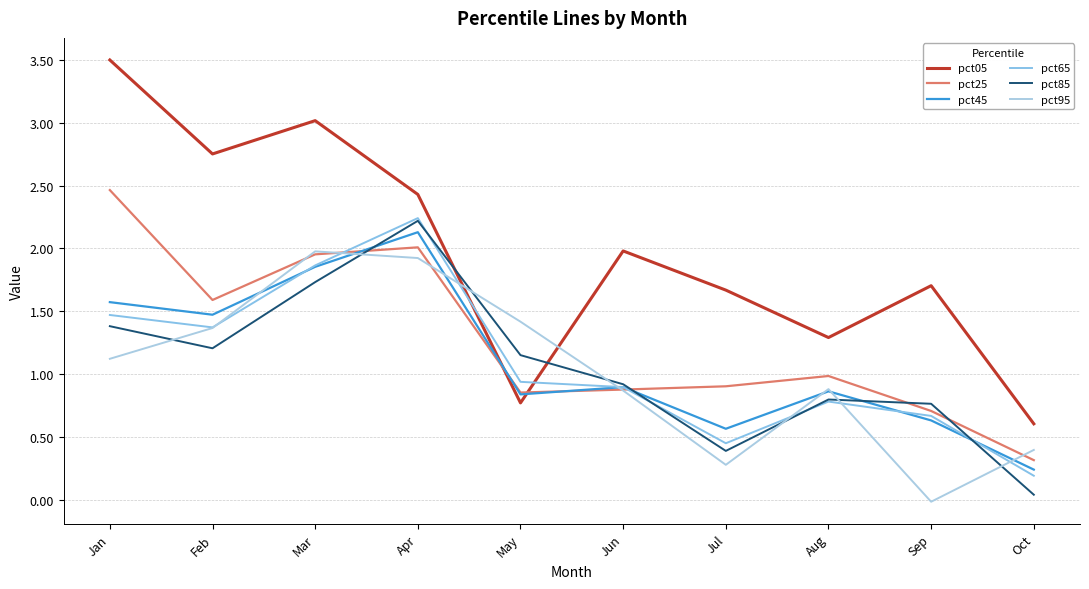

What is the total value across all series at Jan?

11.5